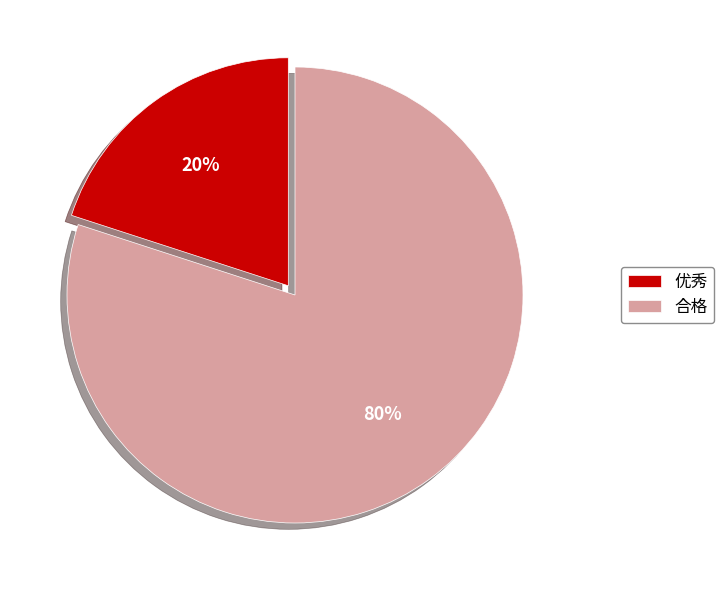

Is it true that 合格 is 80% of the pie?

True